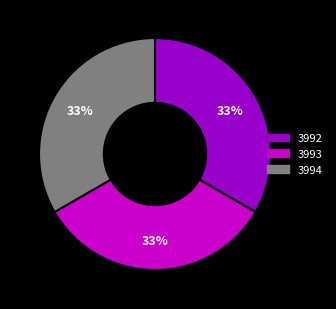

What is the ratio of the value at 3993 to the value at 3992?

1.0